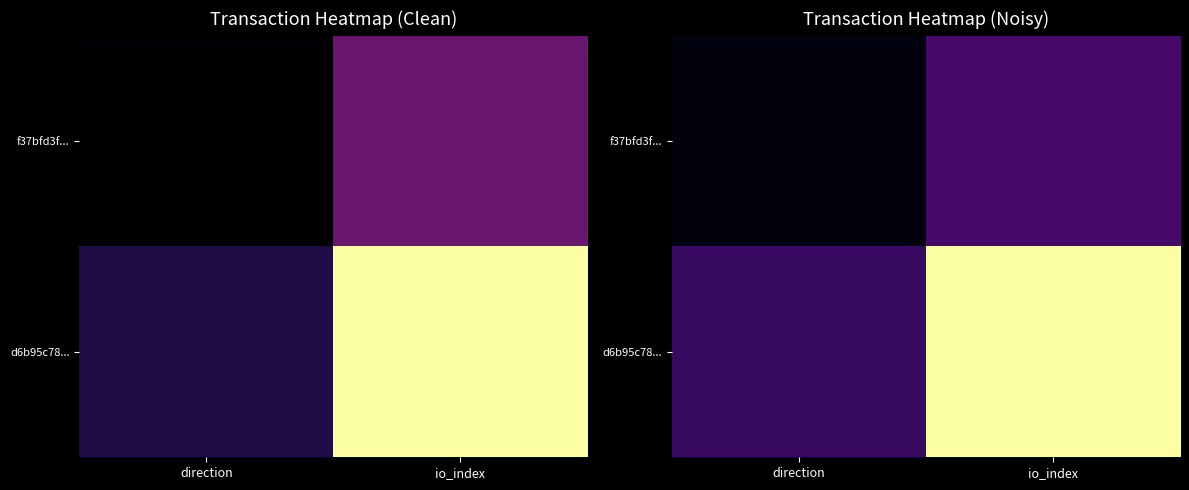

What is the difference between the highest and lowest values at direction?

0.2